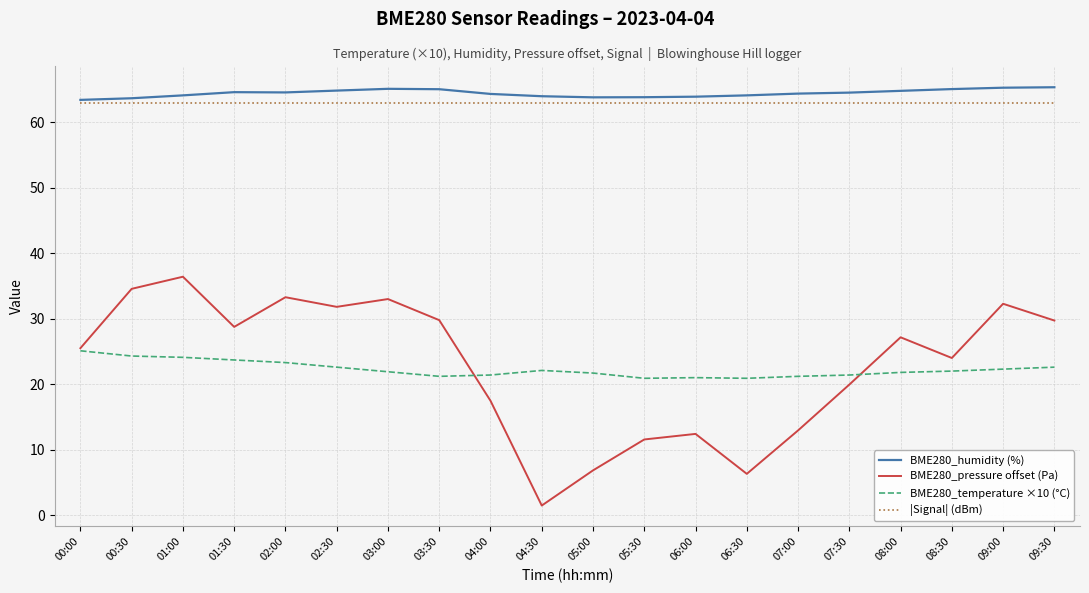

What position from the right is 09:00?

2